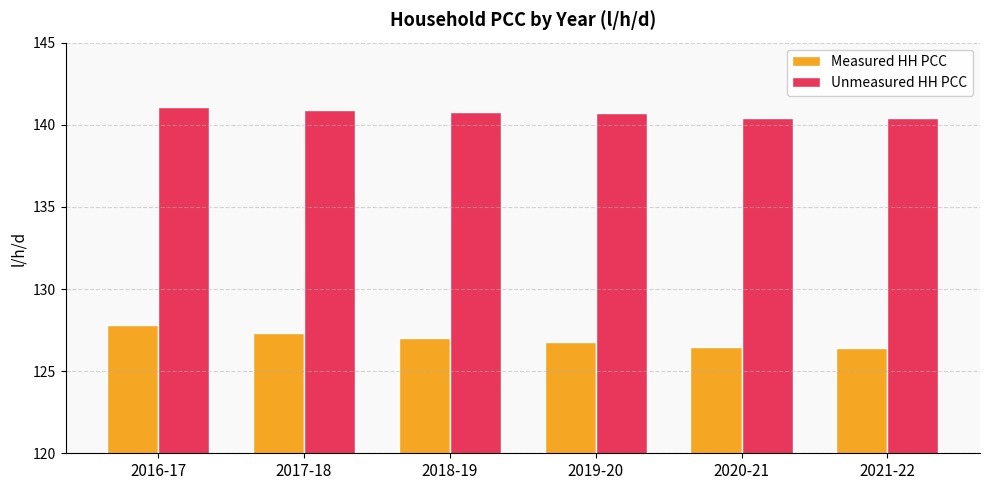

The value of Measured HH PCC at 2016-17 is 127.8. True or false?

True